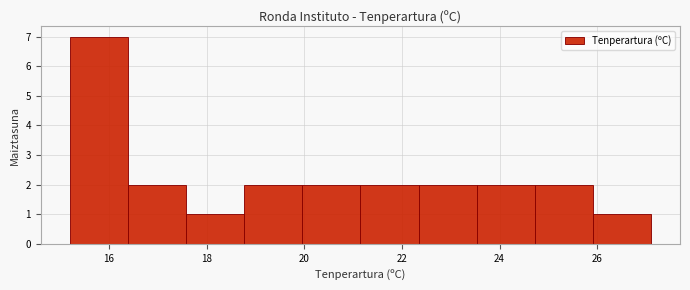

Reading left to right, list every bar in this chart as the range it spans on the x-axis followed by its height. Neither the bar edges nor the heights are printed on the chart, so give them approximately, as read against the axes.

15.2 to 16.4: 7
16.4 to 17.6: 2
17.6 to 18.8: 1
18.8 to 20.0: 2
20.0 to 21.2: 2
21.2 to 22.4: 2
22.4 to 23.6: 2
23.6 to 24.8: 2
24.8 to 26.0: 2
26.0 to 27.2: 1